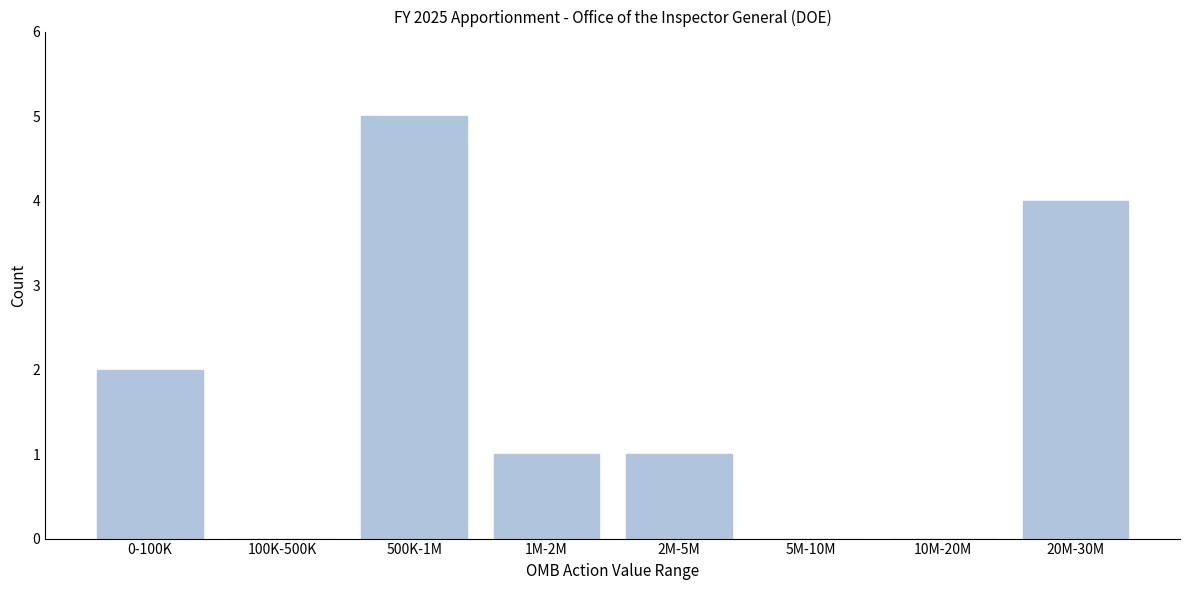

Reading right to left, what are all the values shown in this chart?

20M-30M=4	10M-20M=0	5M-10M=0	2M-5M=1	1M-2M=1	500K-1M=5	100K-500K=0	0-100K=2